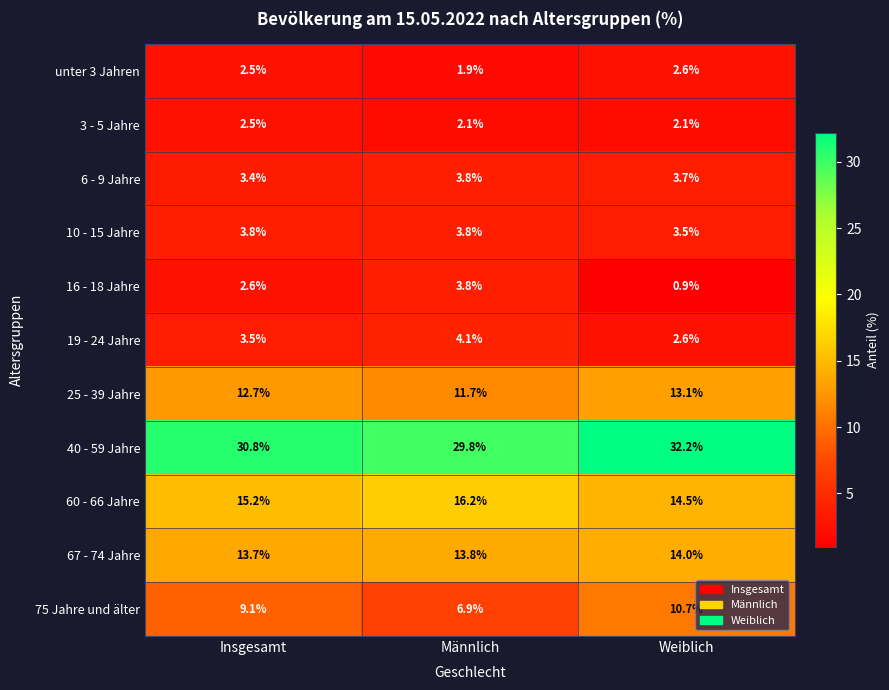

What is the spread (max minus min) of values at Insgesamt?

28.3